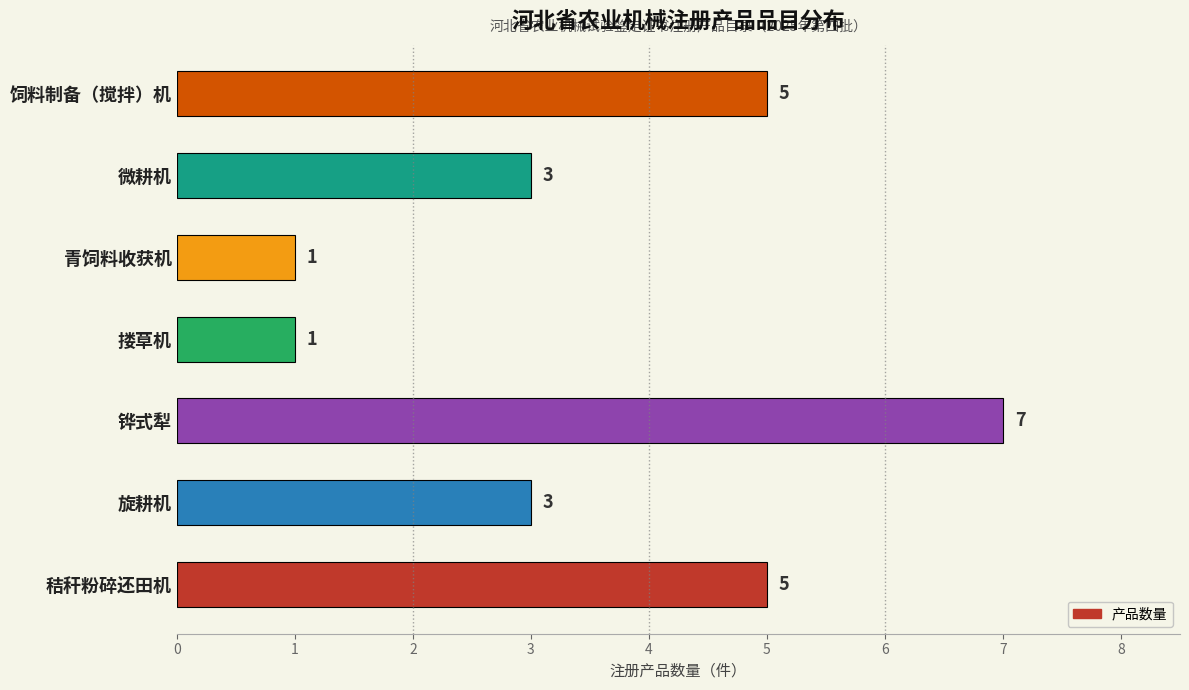

Between 搂草机 and 秸秆粉碎还田机, which is larger?

秸秆粉碎还田机